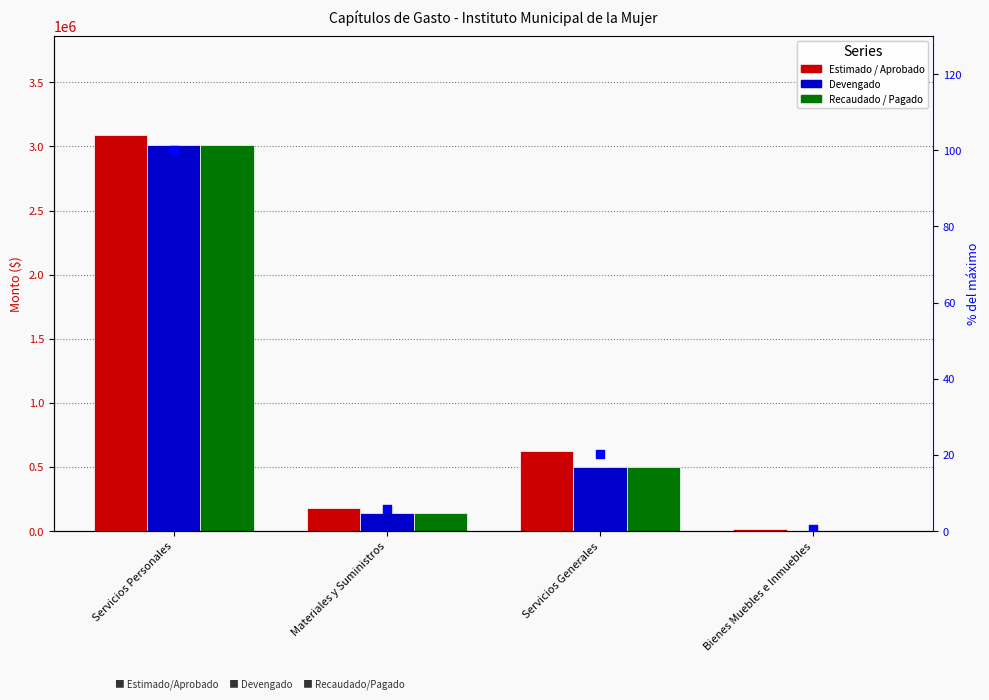

Is the value of Devengado at Materiales y Suministros greater than the value of % of max (right axis) at Bienes Muebles e Inmuebles?

Yes